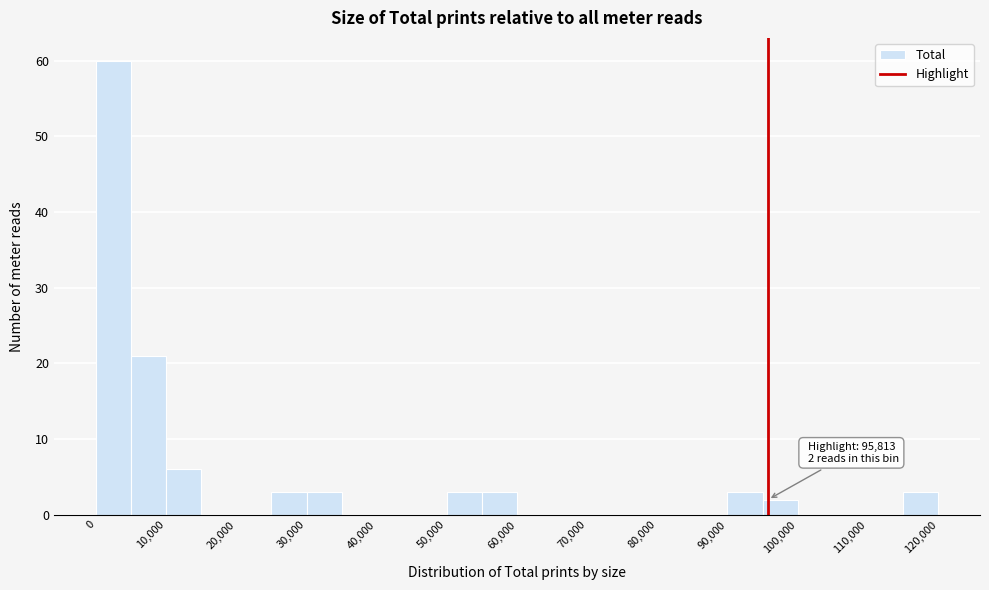

Over which range of the x-axis is the bar tallest?

0 to 5000